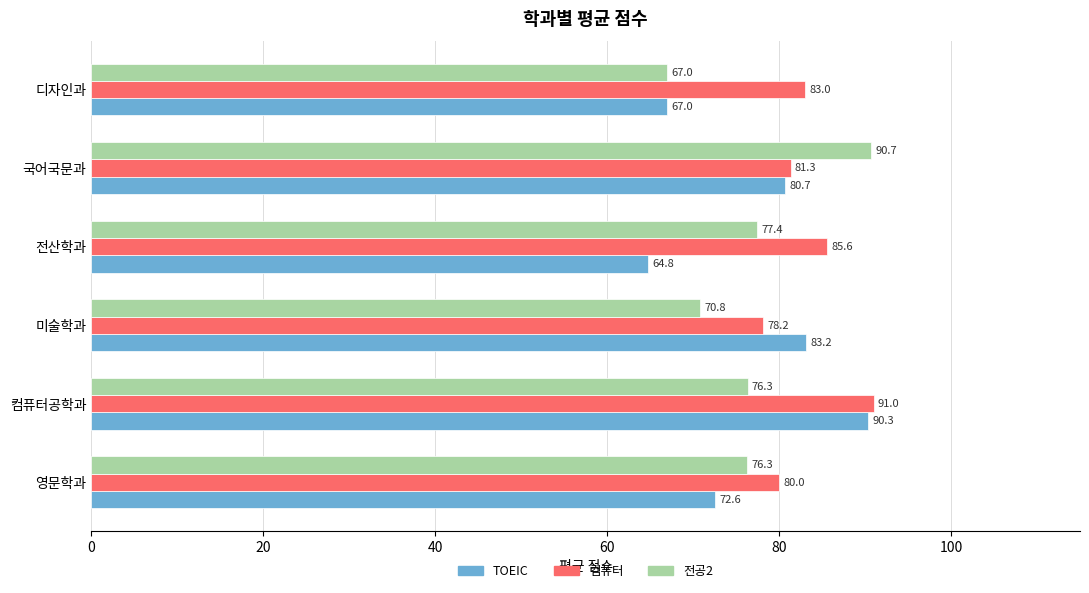

The value of TOEIC at 컴퓨터공학과 is 90.3. True or false?

True